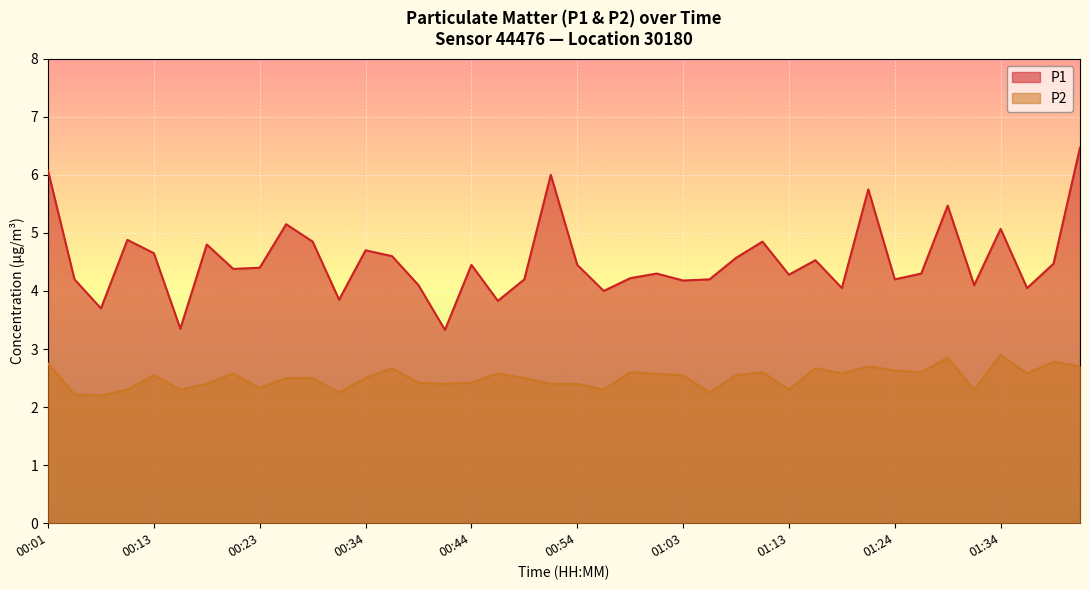

True or false: P2 has a value of 2.7 at 01:16.

True